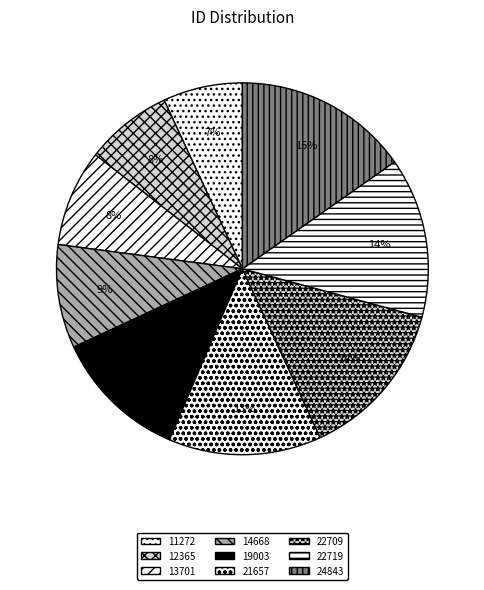

The 11272 slice represents 1% of the pie. True or false?

False